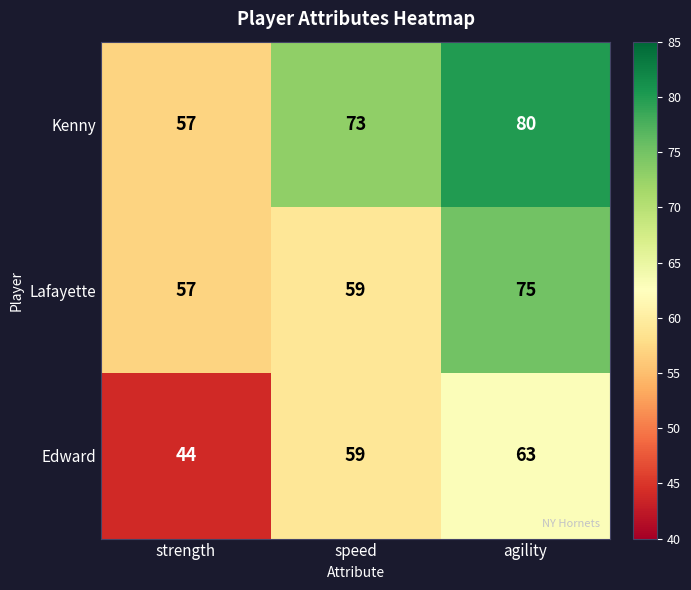

Which series has the widest spread of values?

Kenny